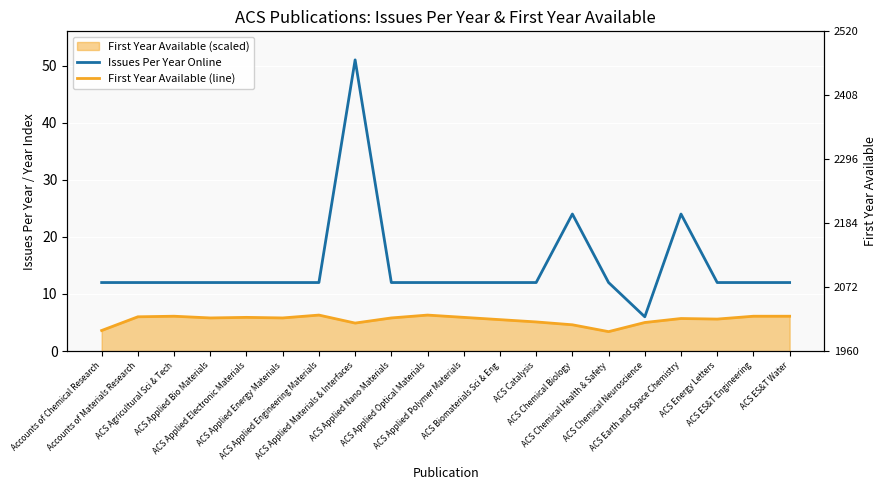

What is the spread (max minus min) of values at ACS ES&T Engineering?

5.9